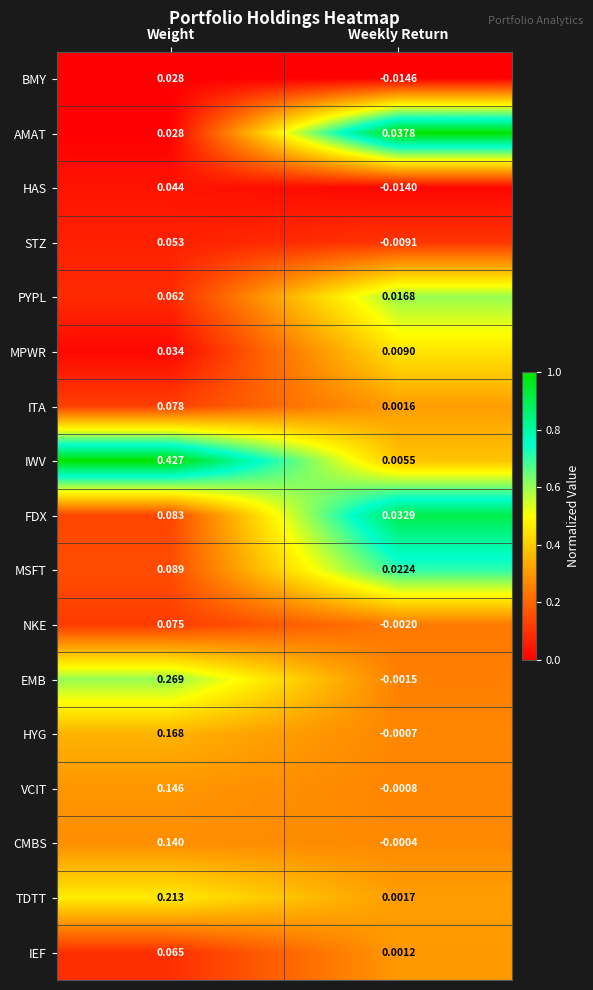

At which label does STZ first exceed 0?

Weight